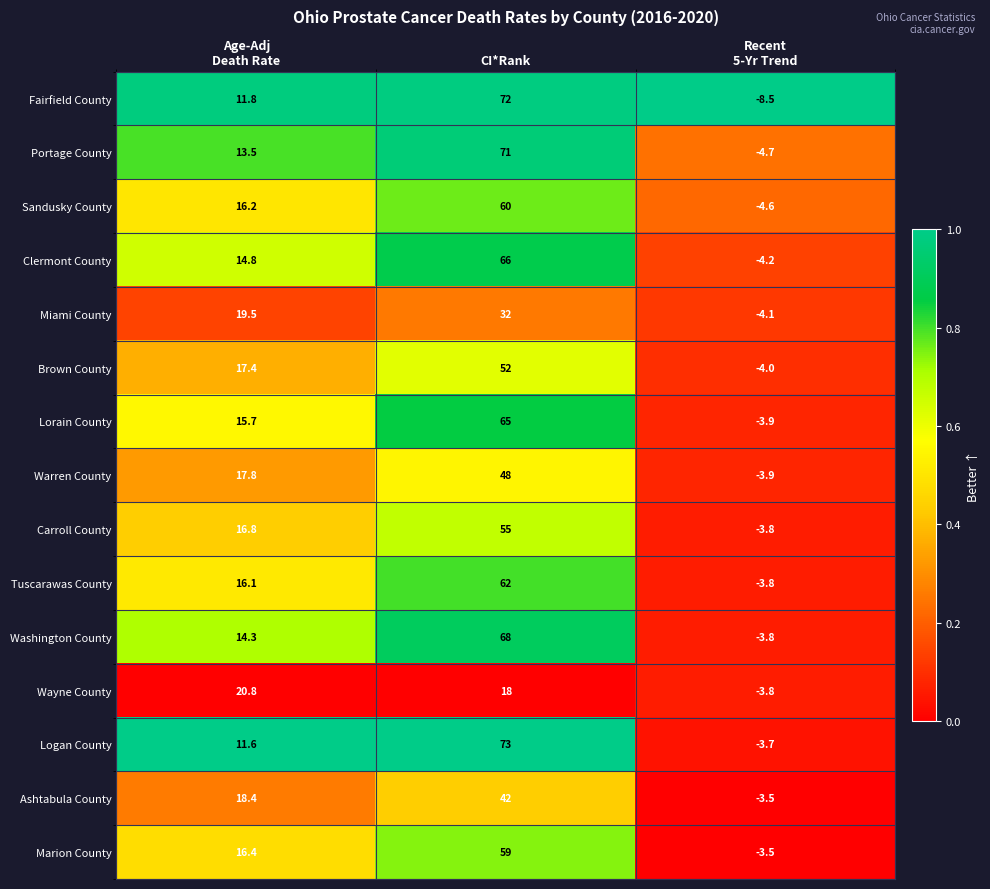

True or false: Fairfield County has a value of 122.3 at CI*Rank.

False